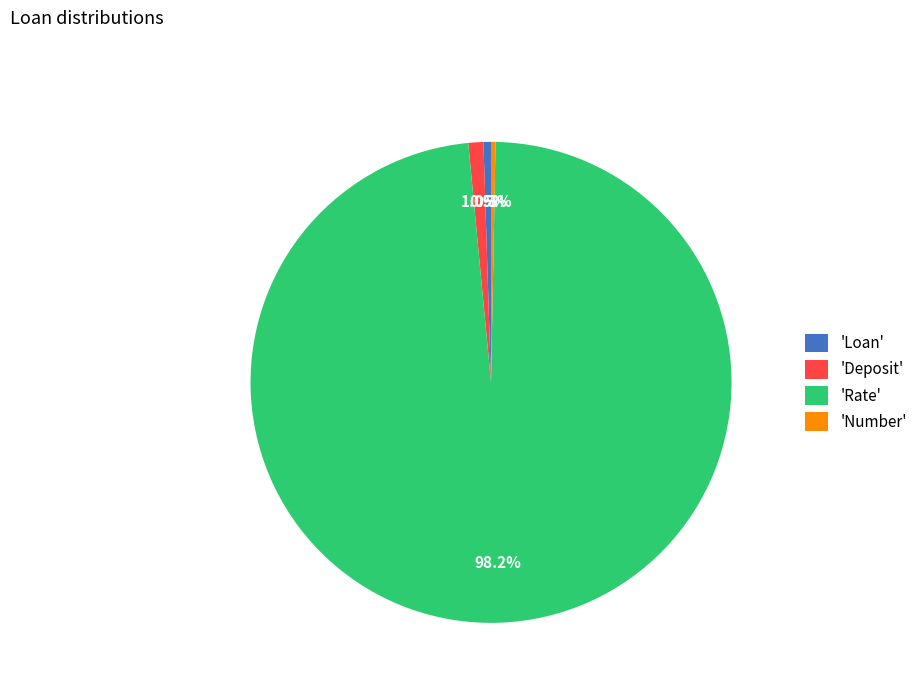

To the nearest percent, what is the average slice percentage?

25%